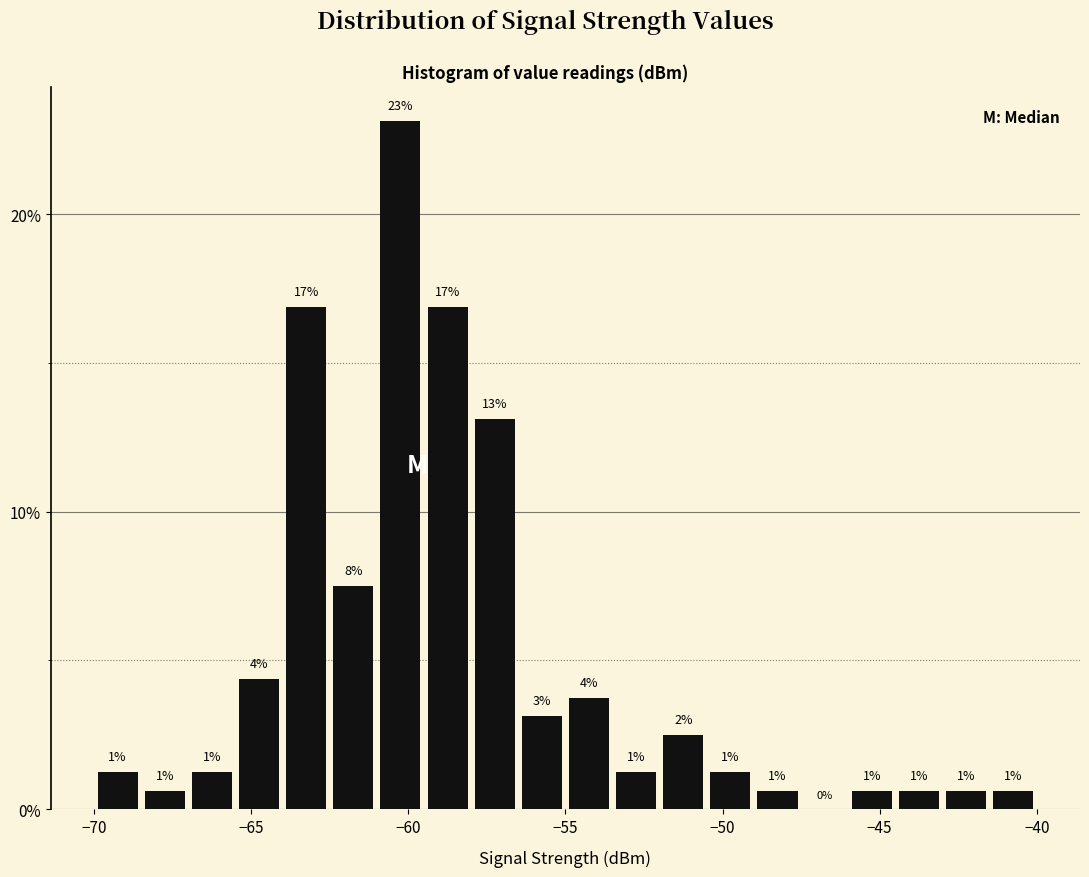

Around what value on the x-axis is the tallest bar? Give the approximate position of its centre, as read against the axis.

-60.0